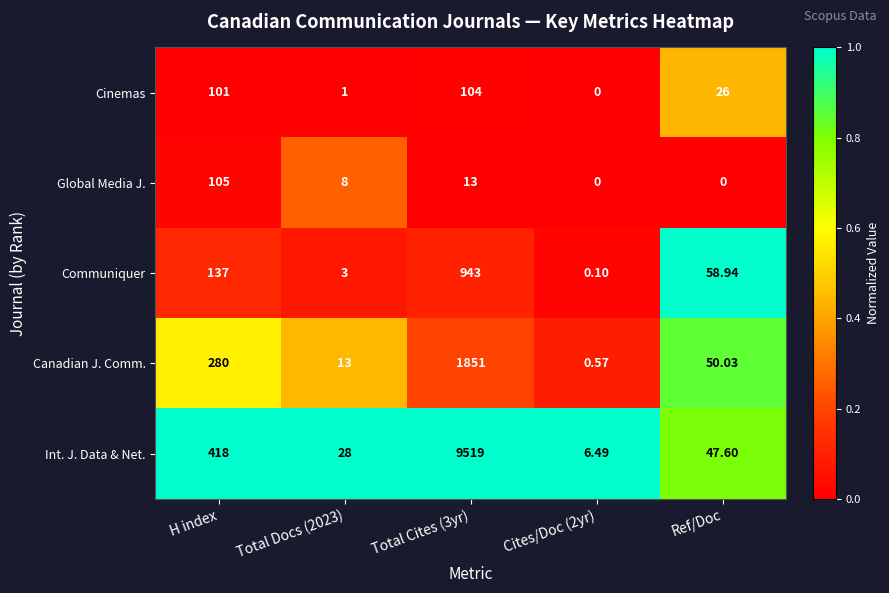

Is the value of Global Media J. at Total Docs (2023) greater than the value of Canadian J. Comm. at Total Cites (3yr)?

No